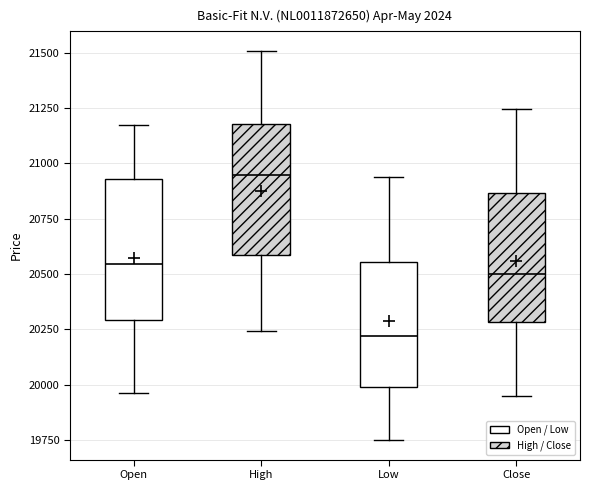

Where is the upper edge of the box for Open on the y-axis? The values are not printed on the chart, so give them approximately, as read against the axis.

20950